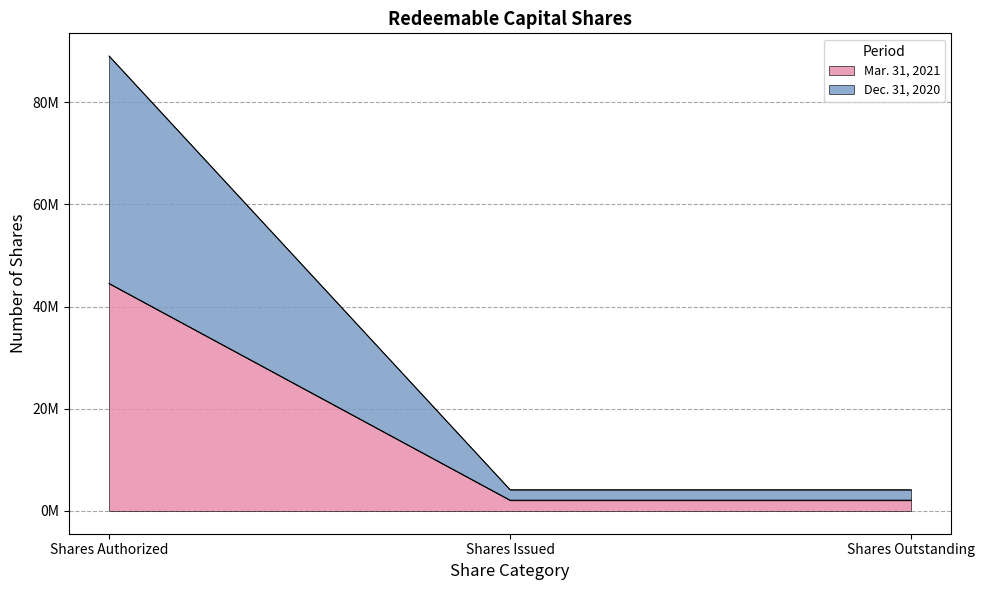

Rank the series by their average value, from lowest to highest.

Mar. 31, 2021, Dec. 31, 2020